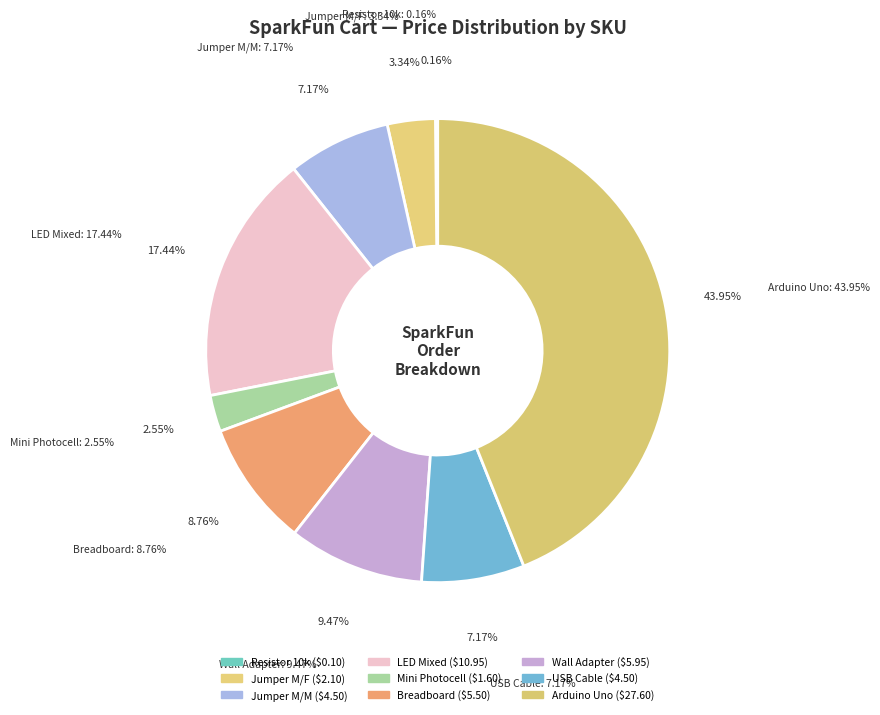

Is it true that TOL-00298 is 9% of the pie?

True